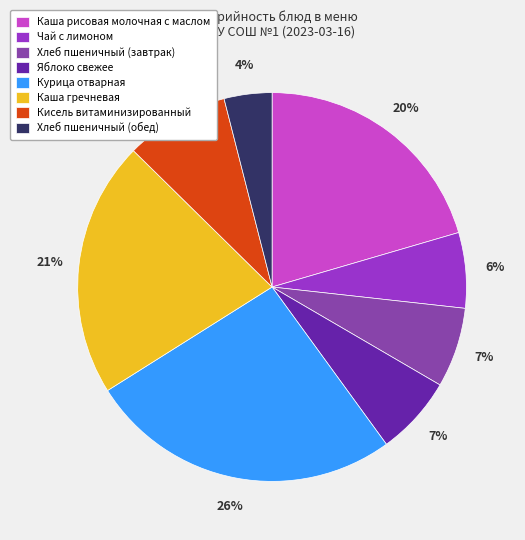

To the nearest percent, what portion does Яблоко свежее represent?

7%